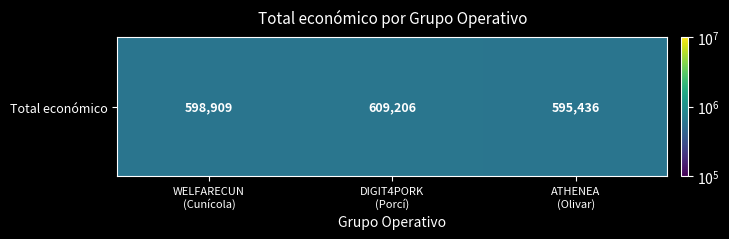

Count the number of data series in this chart.

1